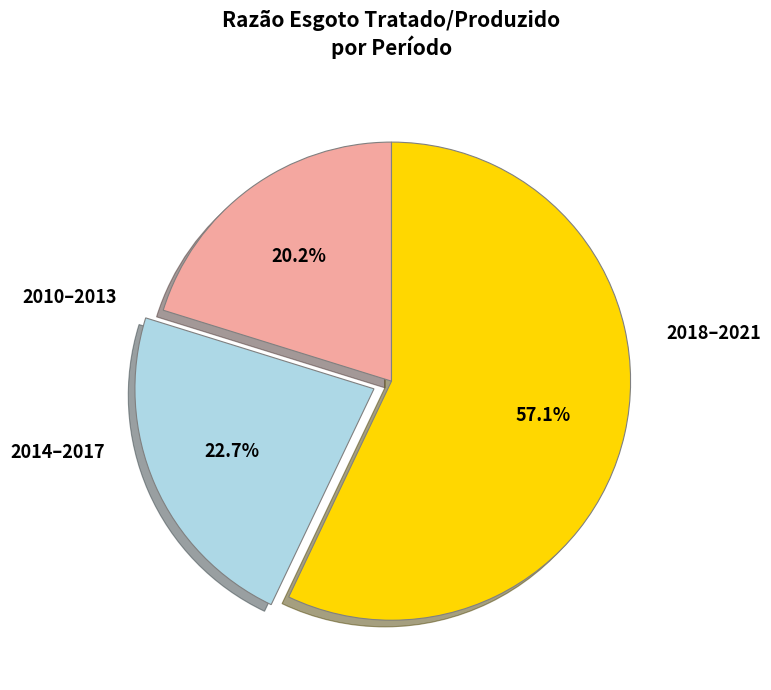

Does any single category account for the majority?

Yes